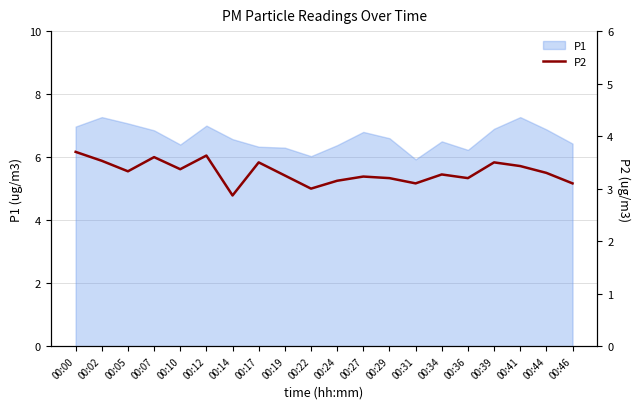

Reading right to left, transcribe all the data shown in this chart.

00:46=3.1	00:44=3.3	00:41=3.4	00:39=3.5	00:36=3.2	00:34=3.3	00:31=3.1	00:29=3.2	00:27=3.2	00:24=3.1	00:22=3.0	00:19=3.2	00:17=3.5	00:14=2.9	00:12=3.6	00:10=3.4	00:07=3.6	00:05=3.3	00:02=3.5	00:00=3.7